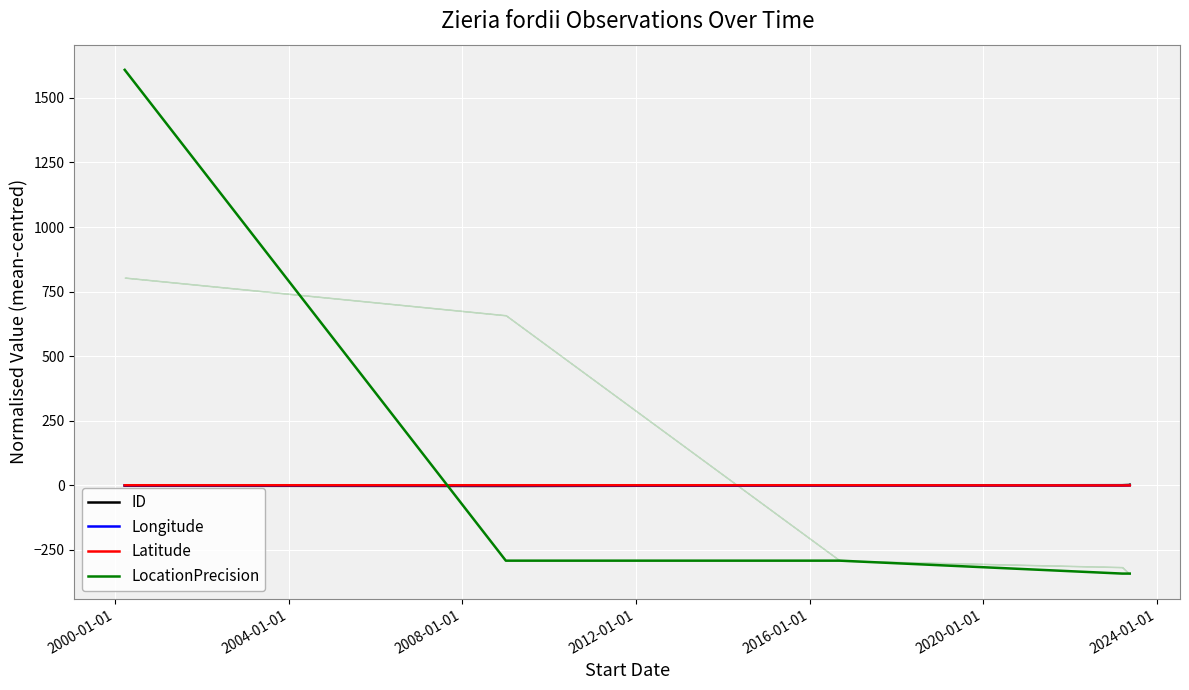

How many times do Longitude and LocationPrecision cross each other?

1